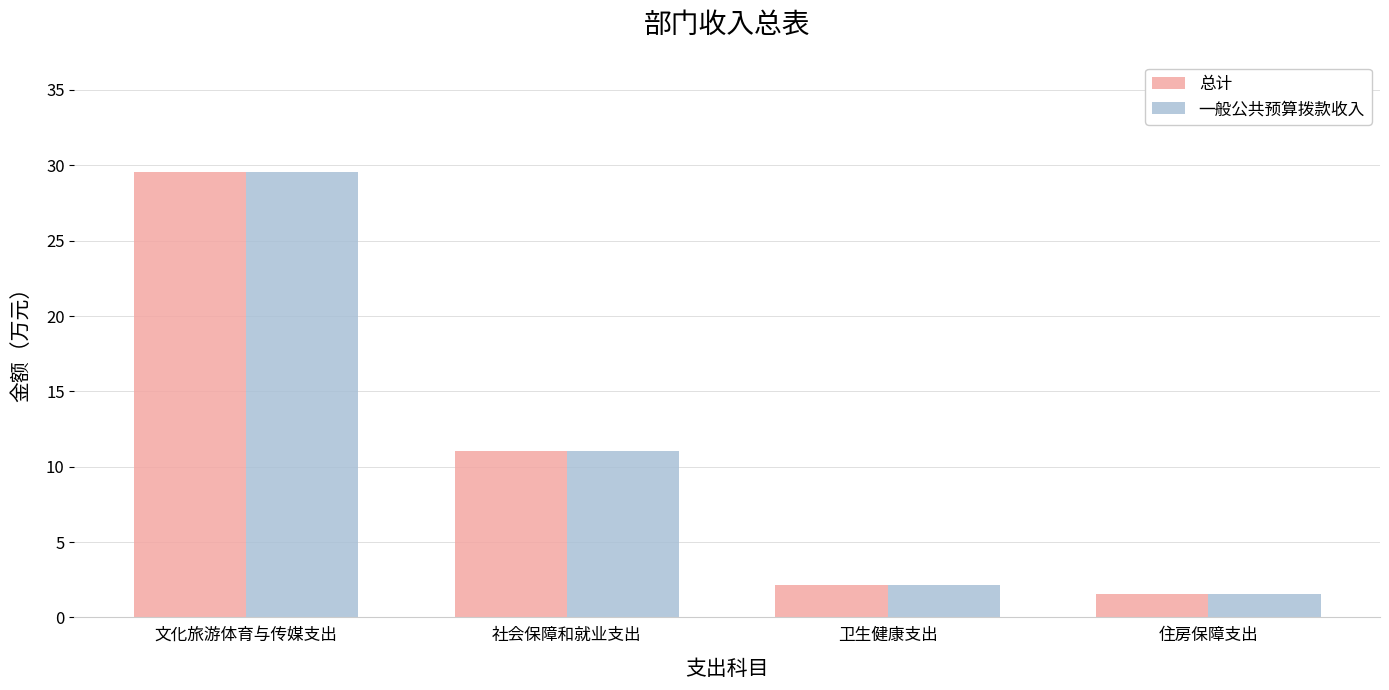

How many categories are shown in the chart?

4